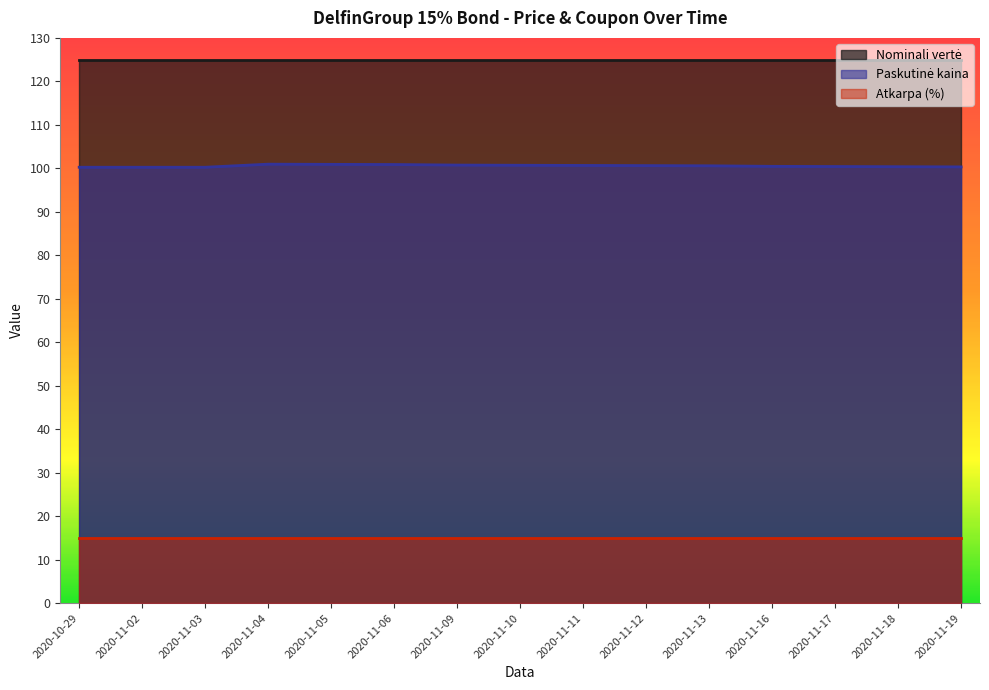

Rank the series by their maximum value, from lowest to highest.

Atkarpa (%), Paskutinė kaina, Nominali vertė